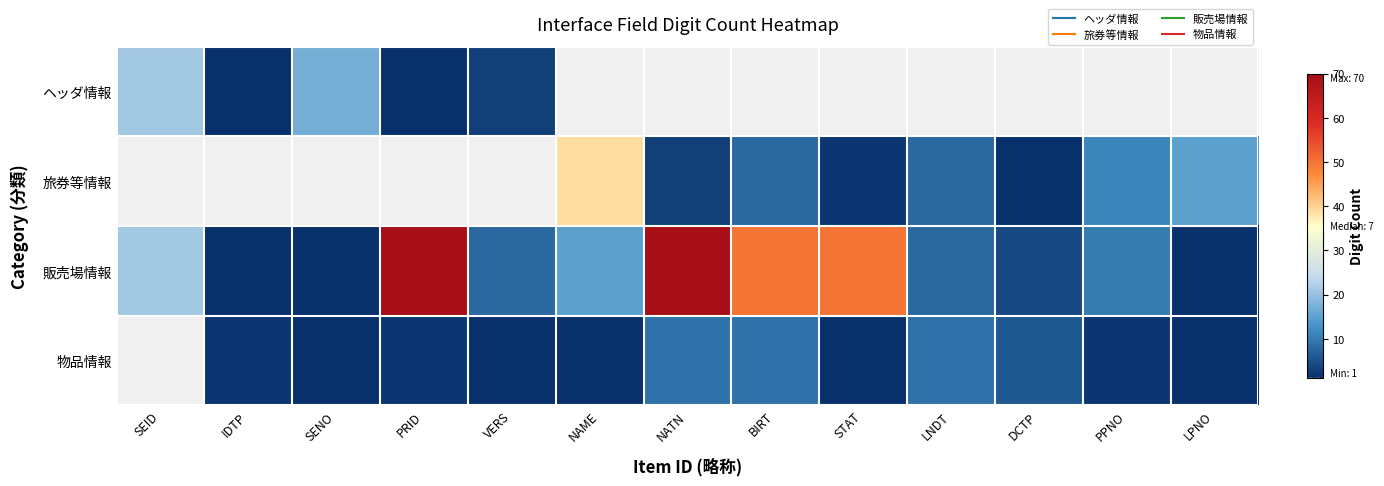

Between DCTP and LPNO, which series saw the biggest shift?

旅券等情報